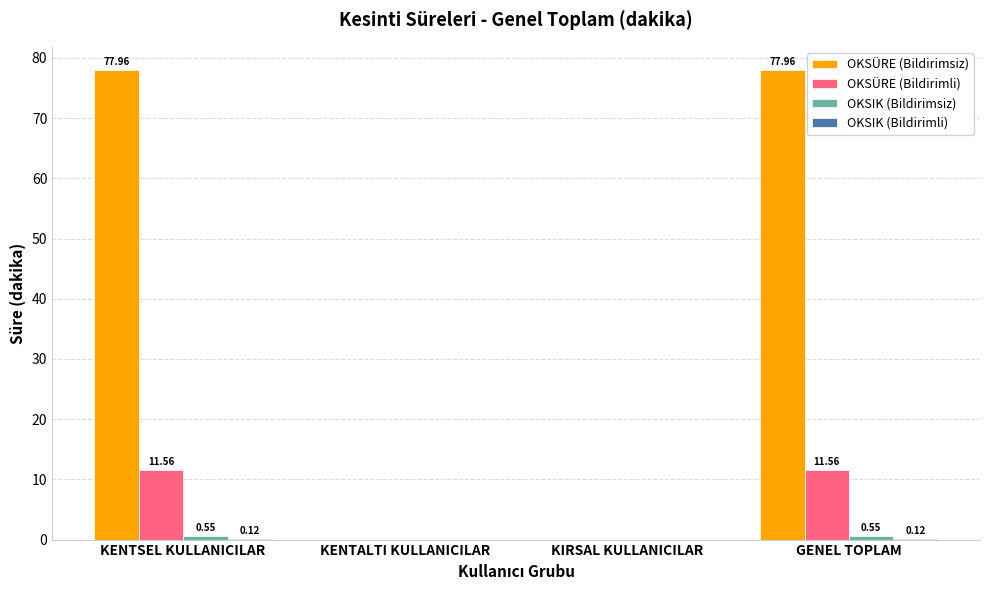

How many distinct data groups are displayed?

4